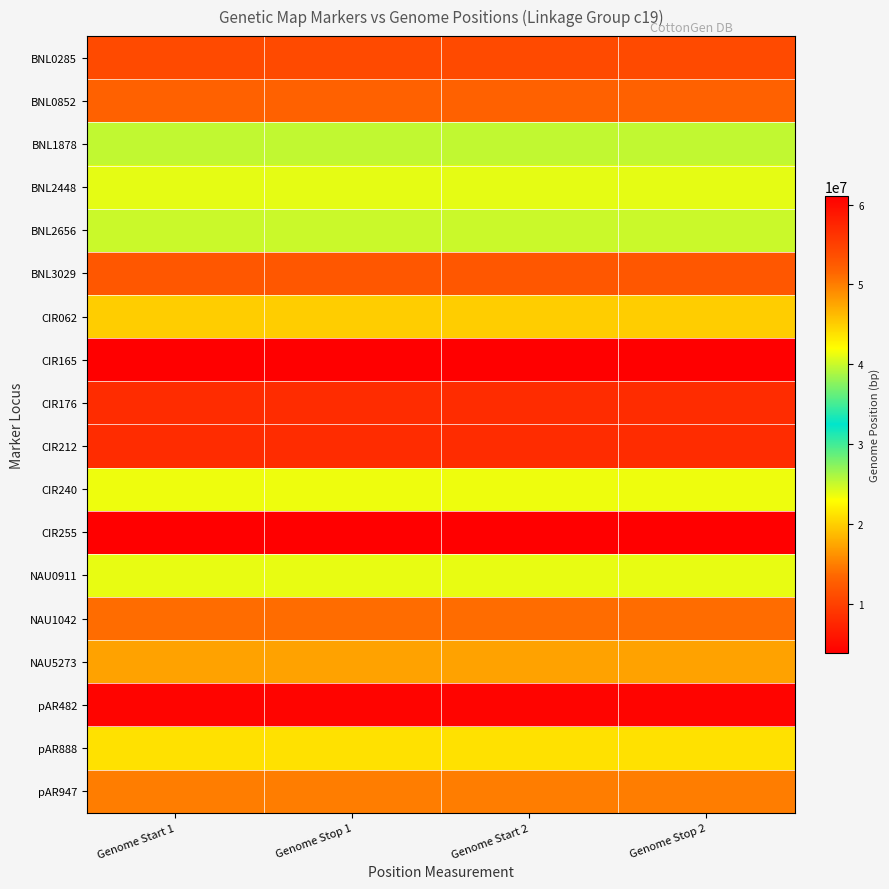

At which category is the sum across all series the highest?

Genome Stop 2